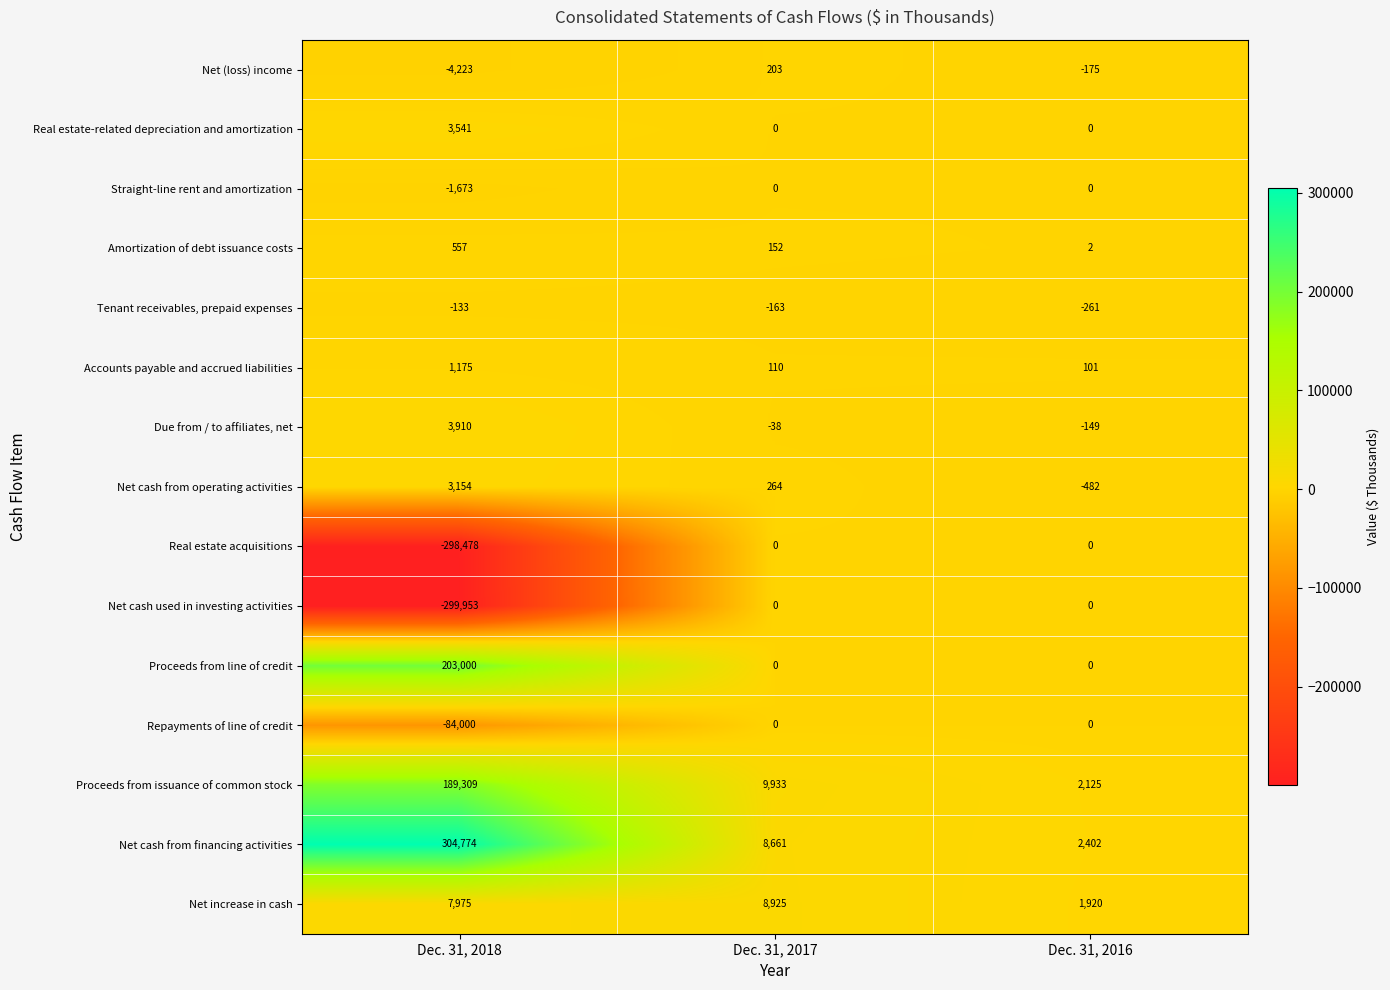

Between Dec. 31, 2017 and Dec. 31, 2016, which series saw the biggest shift?

Proceeds from issuance of common stock